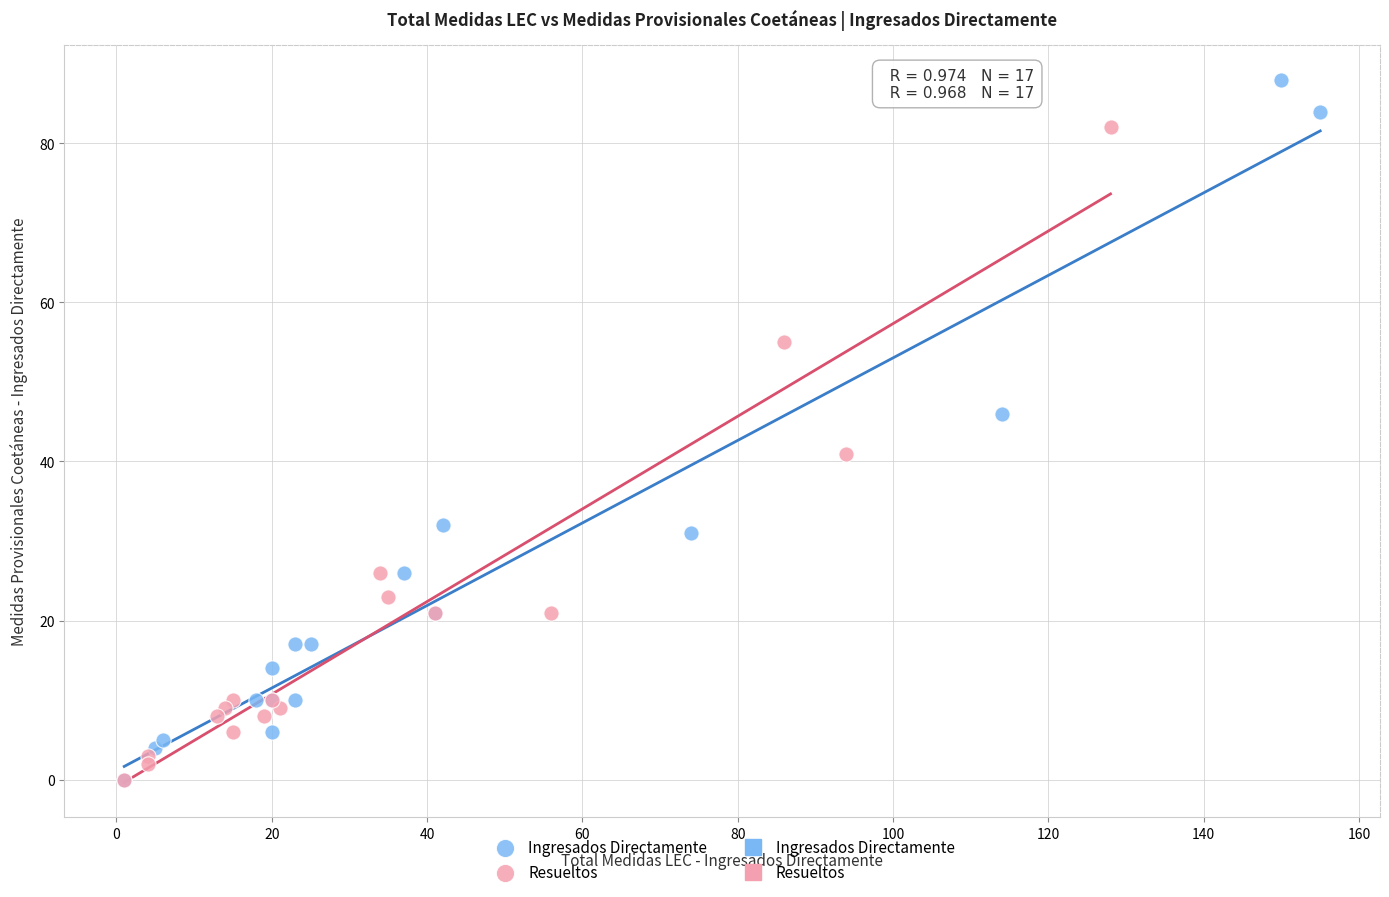

Which series reaches the maximum Y coordinate?

Ingresados Directamente